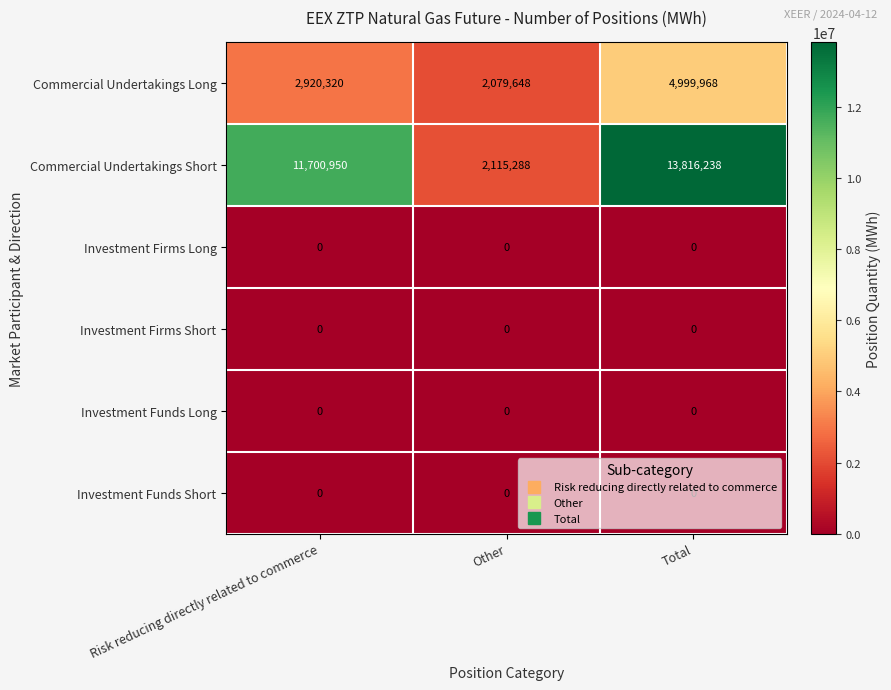

What is the difference between the Commercial Undertakings Long values at Risk reducing directly related to commerce and Other?

840672